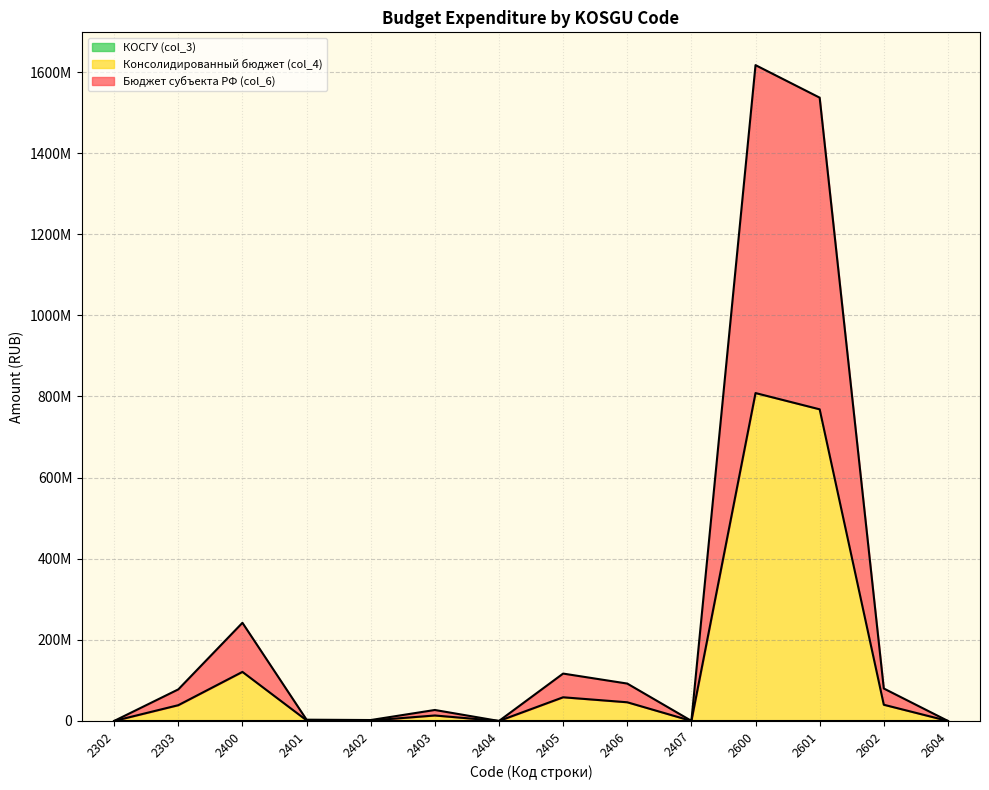

Is it true that КОСГУ (col_3) equals 212.0 at 2302?

True